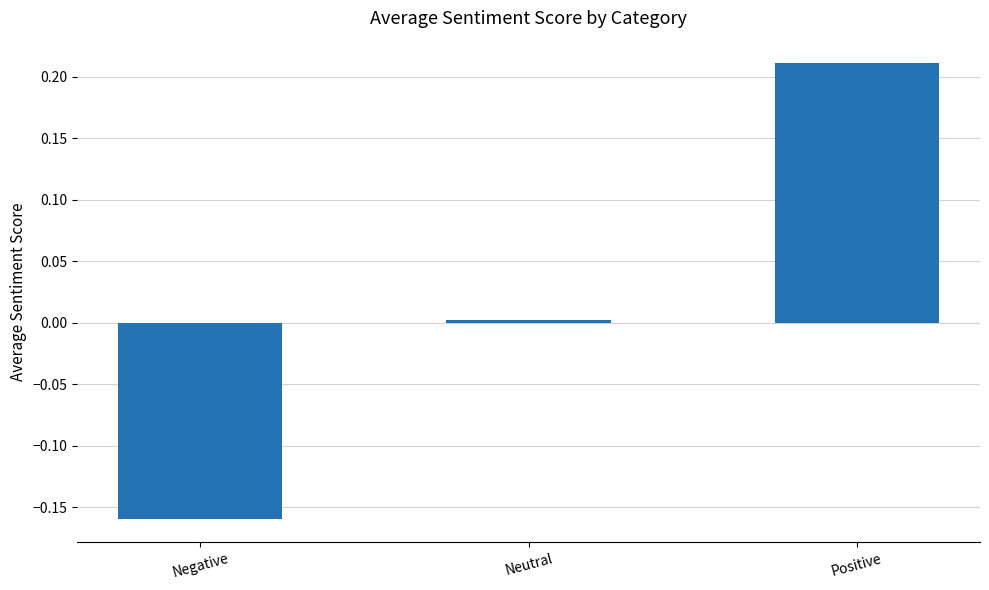

Where is the data nearest to the value 0?

Neutral